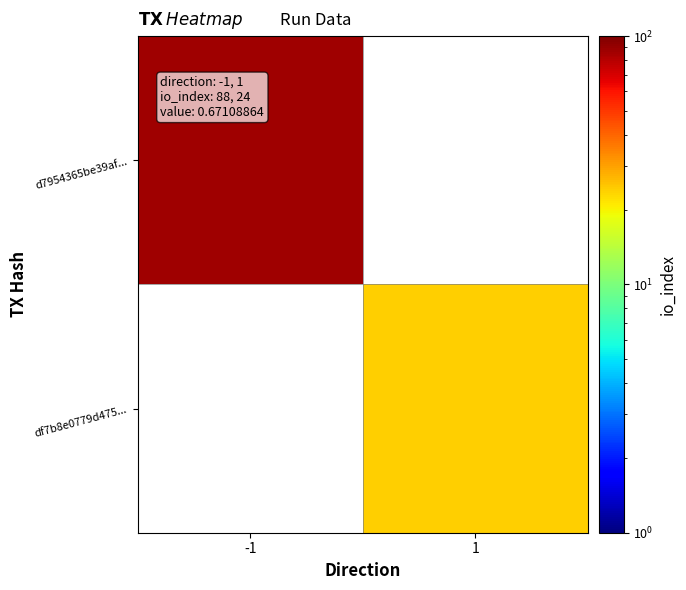

What value does the d7954365be39af... series have at -1?

88.0